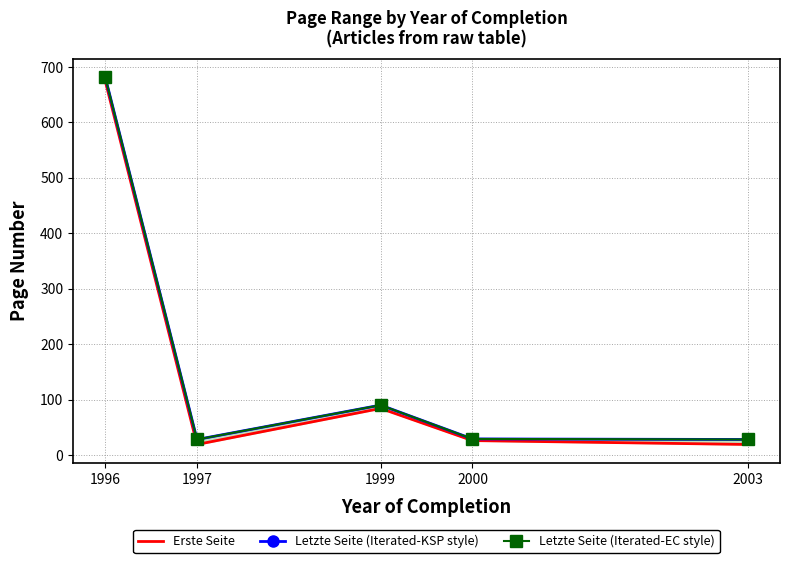

What is the value of the Erste Seite point at the 3rd from the left?

84